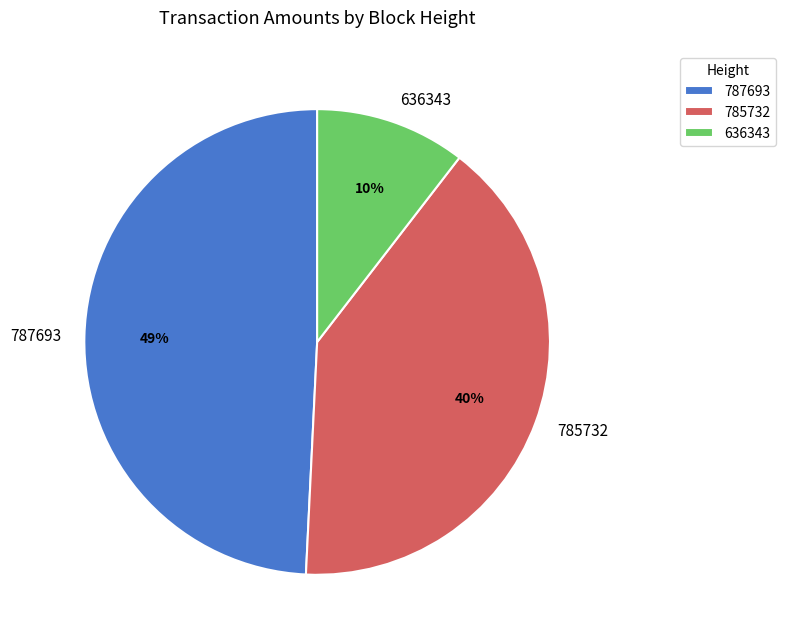

What percentage is the 787693 slice, to the nearest percent?

49%